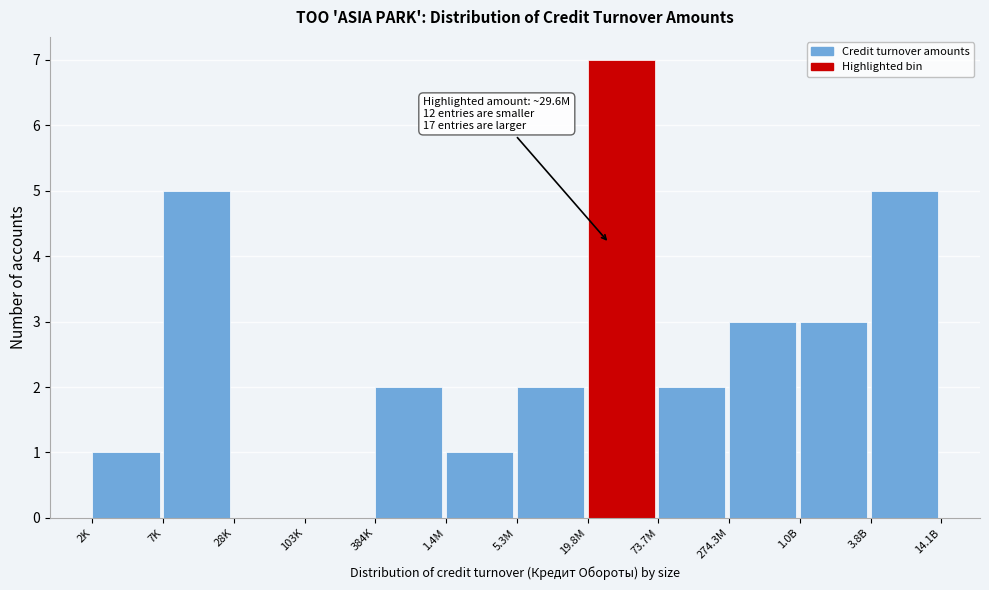

Reading left to right, list all the values displayed in this chart.

2K=1	7K=5	28K=0	103K=0	384K=2	1.4M=1	5.3M=2	19.8M=7	73.7M=2	274.3M=3	1.0B=3	3.8B=5